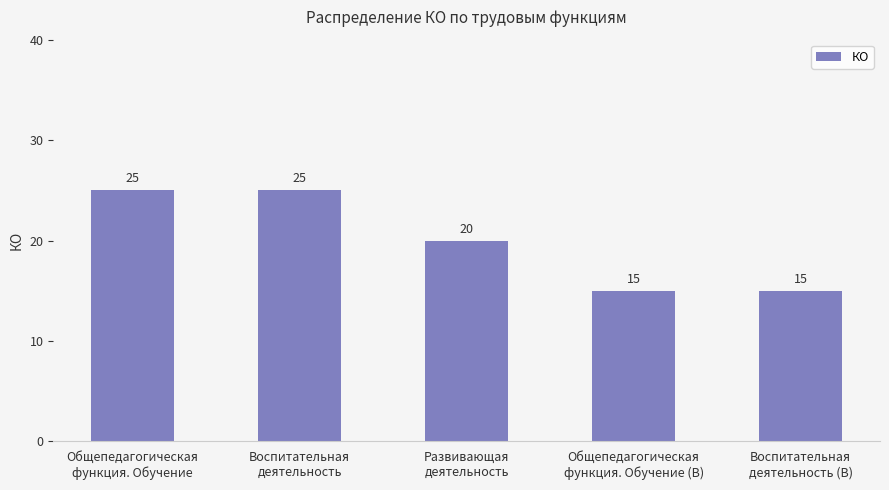

Reading right to left, extract all data points from this chart.

Воспитательная
деятельность (В)=15	Общепедагогическая
функция. Обучение (В)=15	Развивающая
деятельность=20	Воспитательная
деятельность=25	Общепедагогическая
функция. Обучение=25